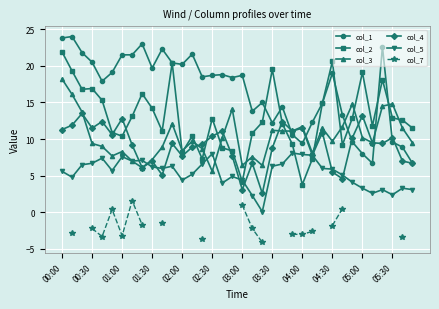

True or false: col_7 and col_5 cross at least once.

False